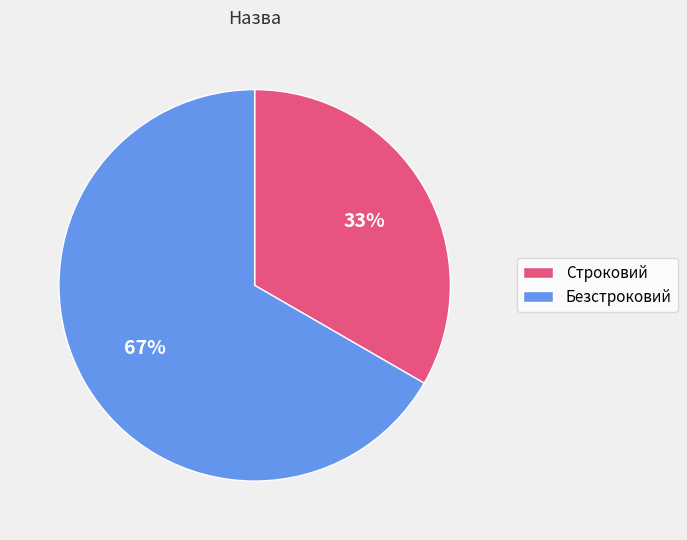

Count the number of slices in the pie.

2